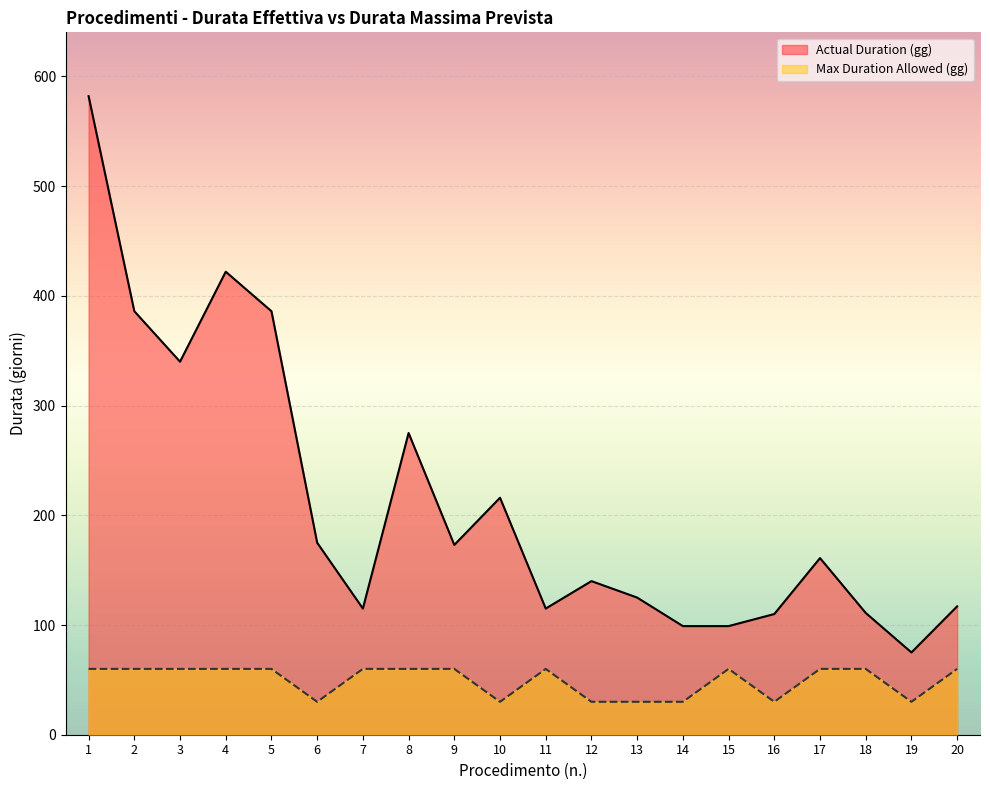

At which label does Max Duration Allowed (gg) reach its peak?

1